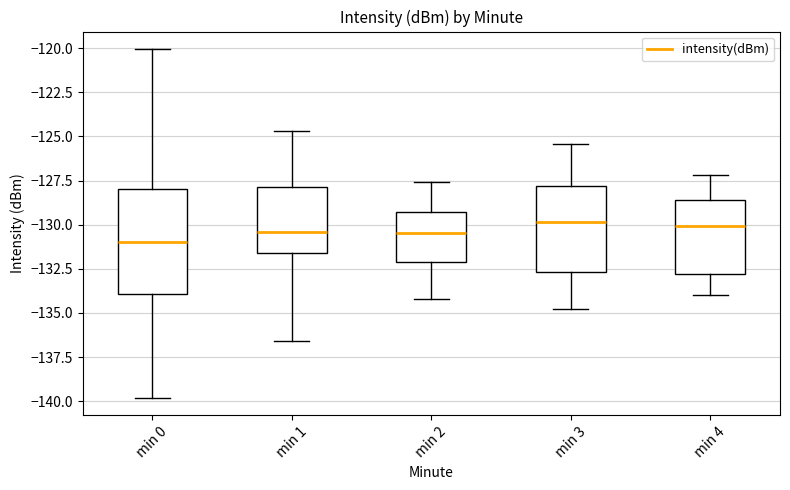

Reading left to right, transcribe this box plot: for each box, give where its median line is, the range the box spans, and where its two whiskers end, as read against the y-axis. The values are not printed on the chart, so give them approximately, as read against the axis.

min 0: median -131.0, box -134.0 to -128.0, whiskers -140.0 to -120.0
min 1: median -130.5, box -131.5 to -128.0, whiskers -136.5 to -124.5
min 2: median -130.5, box -132.0 to -129.5, whiskers -134.0 to -127.5
min 3: median -130.0, box -132.5 to -128.0, whiskers -135.0 to -125.5
min 4: median -130.0, box -133.0 to -128.5, whiskers -134.0 to -127.0